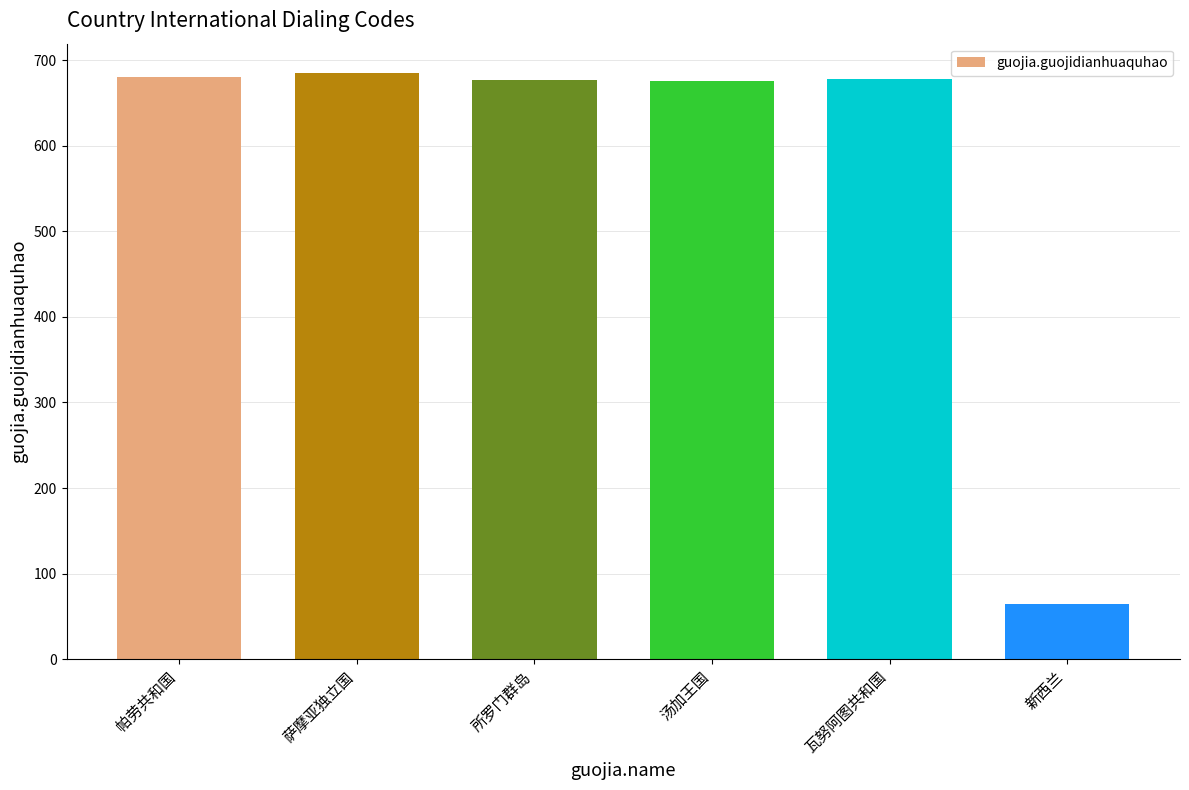

What is the difference between the maximum and second lowest values?

9